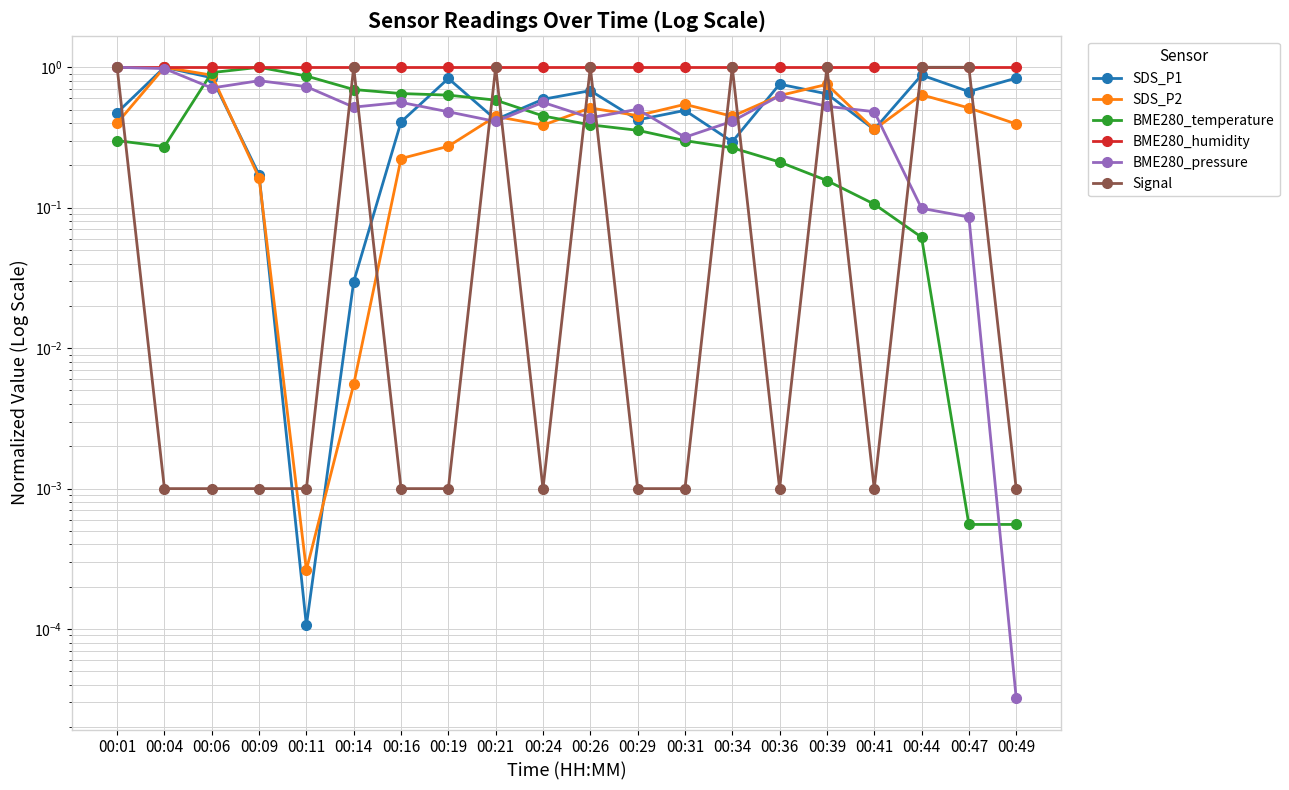

Which category has the lowest value in the SDS_P1 series?

00:11